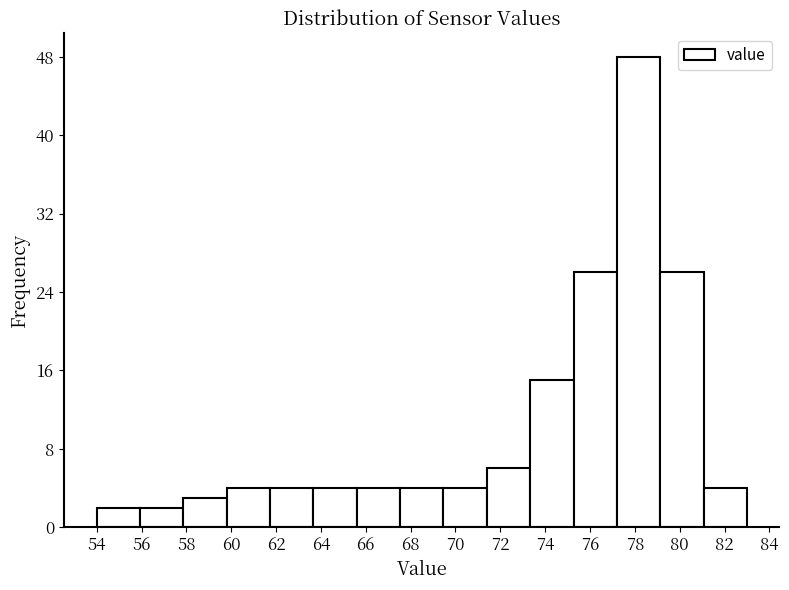

What is the height of the bar covering 57.8 to 59.8 on the x-axis? Neither the bar edges nor the heights are printed on the chart, so give them approximately, as read against the axes.

3